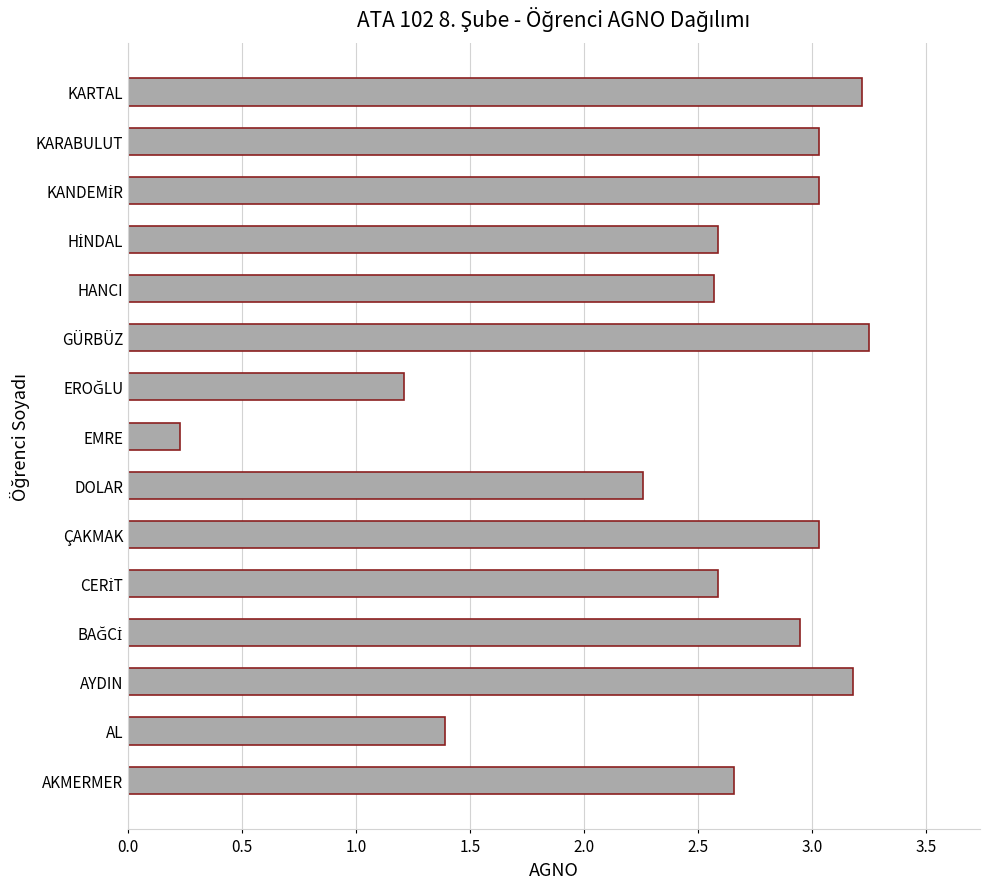

What is the minimum value shown in the chart?

0.2